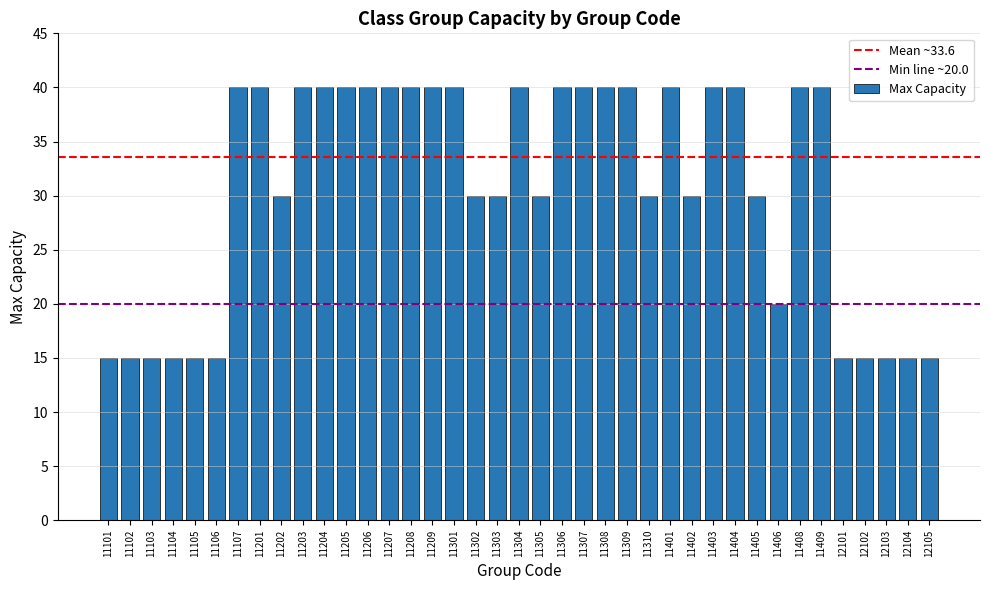

Which has a higher value, 12101 or 11208?

11208